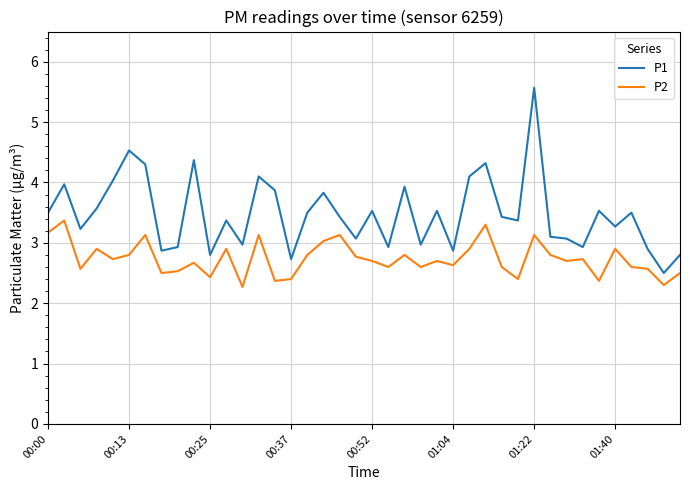

Rank the series by their maximum value, from highest to lowest.

P1, P2